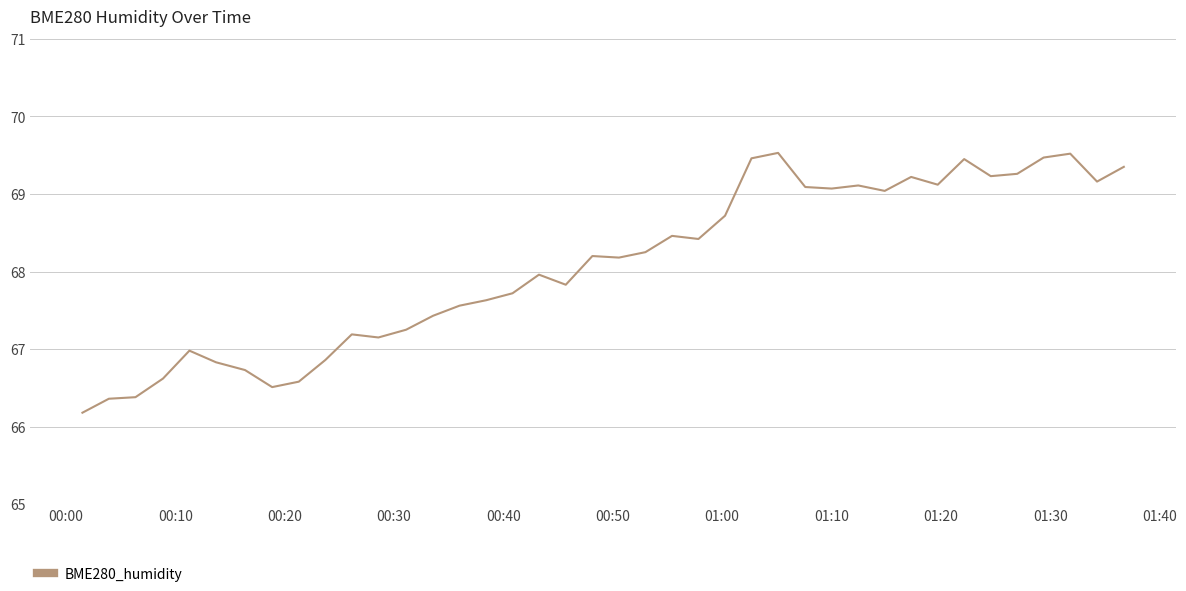

What is the smallest value displayed?

66.2